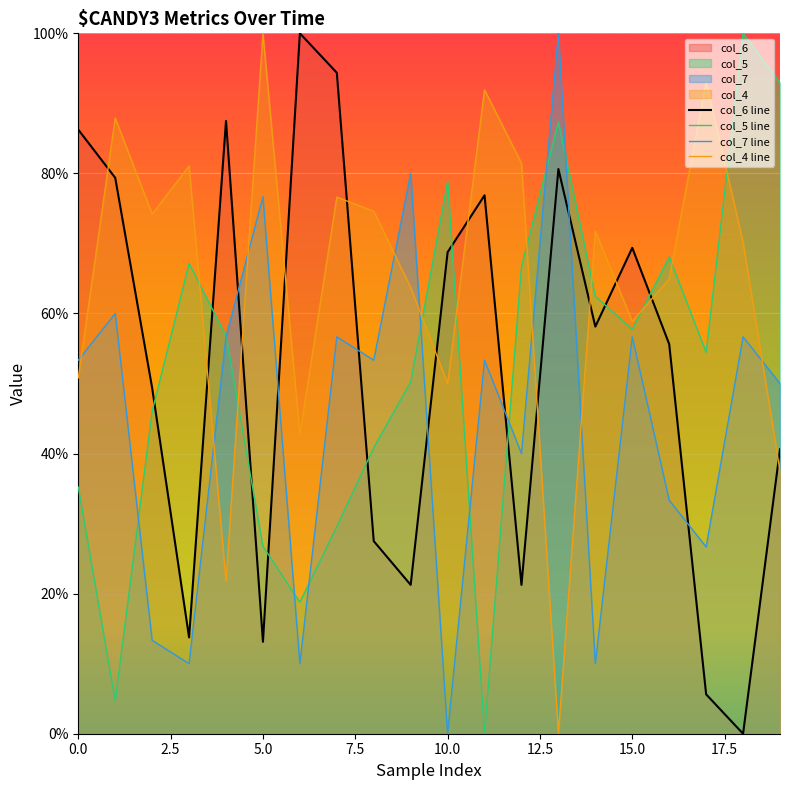

Reading right to left, transcribe all the data shown in this chart.

col_4: 0.4	0.7	0.9	0.6	0.6	0.7	0.0	0.8	0.9	0.5	0.6	0.7	0.8	0.4	1.0	0.2	0.8	0.7	0.9	0.5
col_5: 0.9	1.0	0.5	0.7	0.6	0.6	0.9	0.7	0.0	0.8	0.5	0.4	0.3	0.2	0.3	0.6	0.7	0.5	0.0	0.4
col_6: 0.4	0.0	0.1	0.6	0.7	0.6	0.8	0.2	0.8	0.7	0.2	0.3	0.9	1.0	0.1	0.9	0.1	0.5	0.8	0.9
col_7: 0.5	0.6	0.3	0.3	0.6	0.1	1.0	0.4	0.5	0.0	0.8	0.5	0.6	0.1	0.8	0.6	0.1	0.1	0.6	0.5